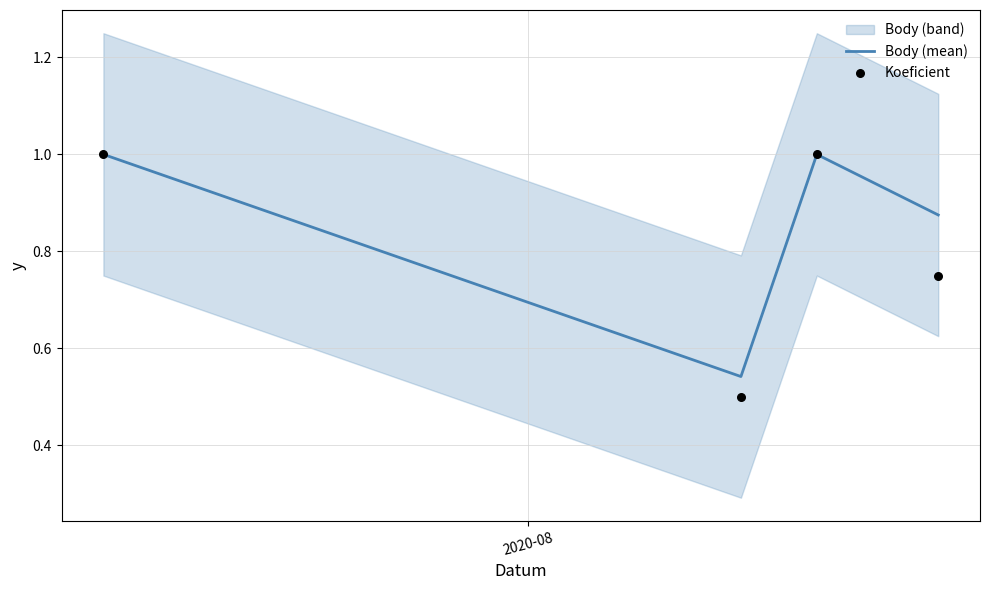

Which series contains the highest Y value?

Body (mean)